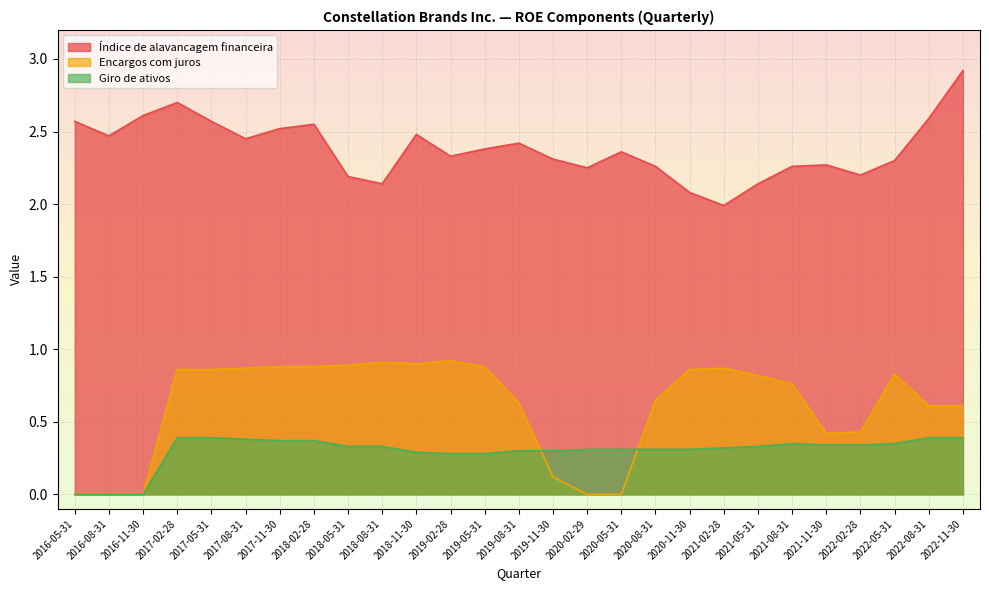

True or false: Encargos com juros and Índice de alavancagem financeira cross at least once.

False